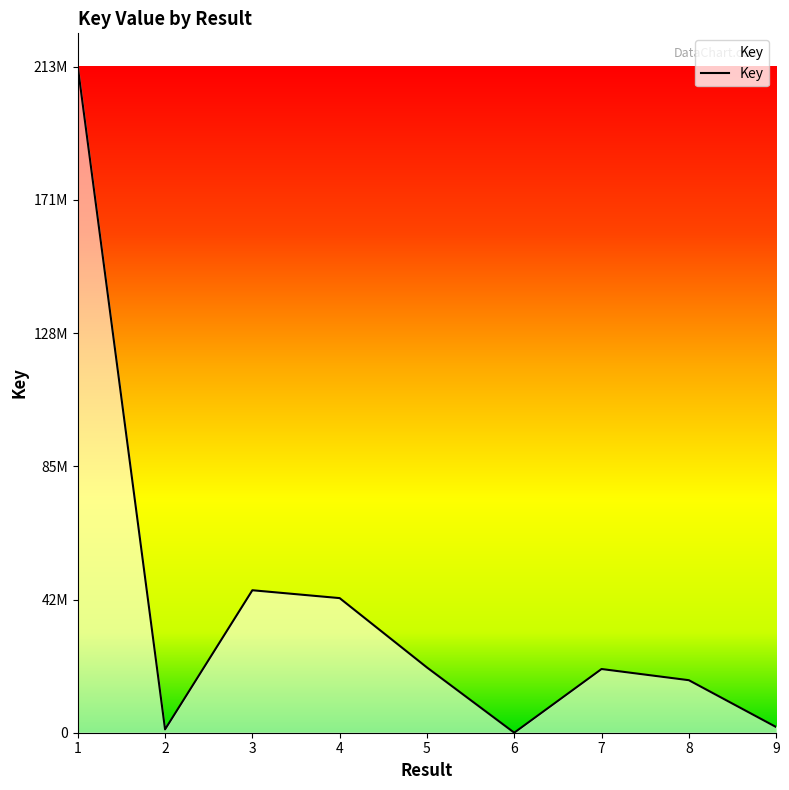

Which has a higher value, 1 or 7?

1